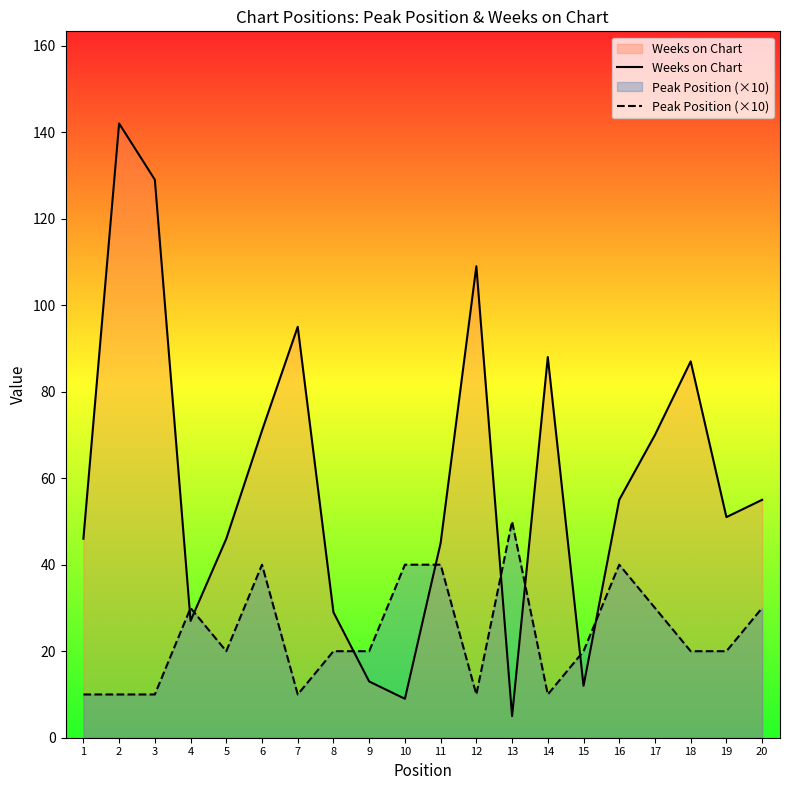

What are all the series names shown in the legend?

Weeks on Chart, Peak Position (×10)